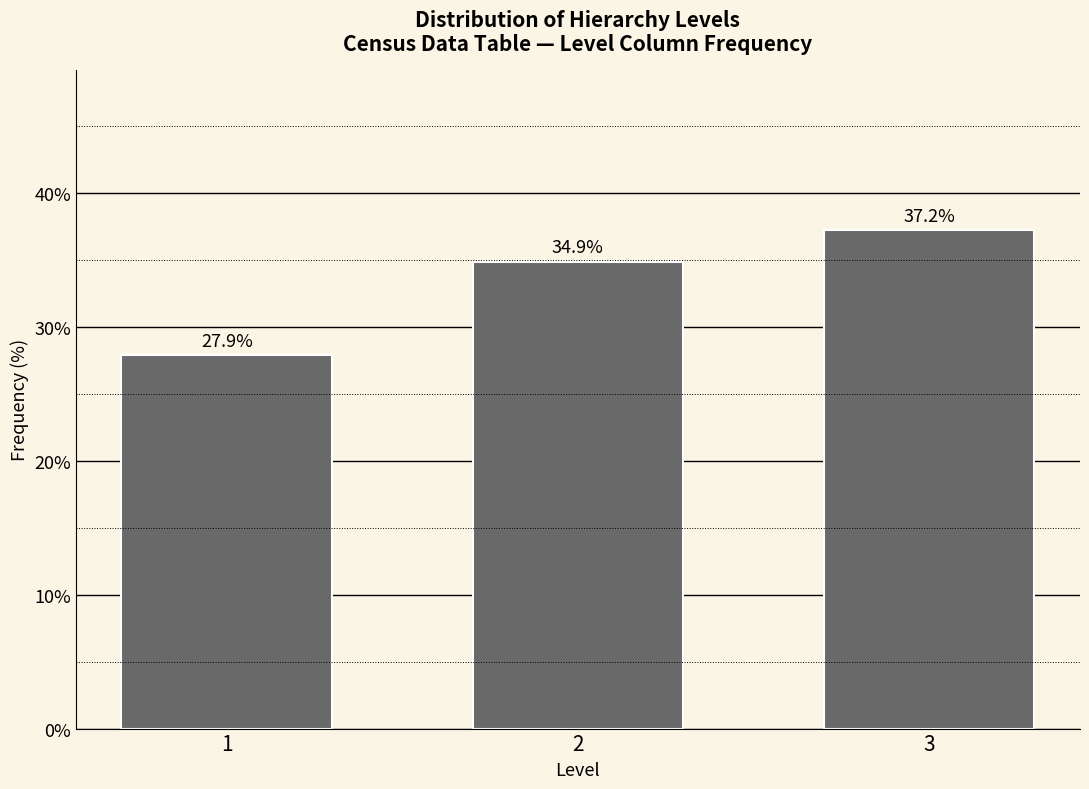

Reading left to right, extract all data points from this chart.

1=27.9	2=34.9	3=37.2